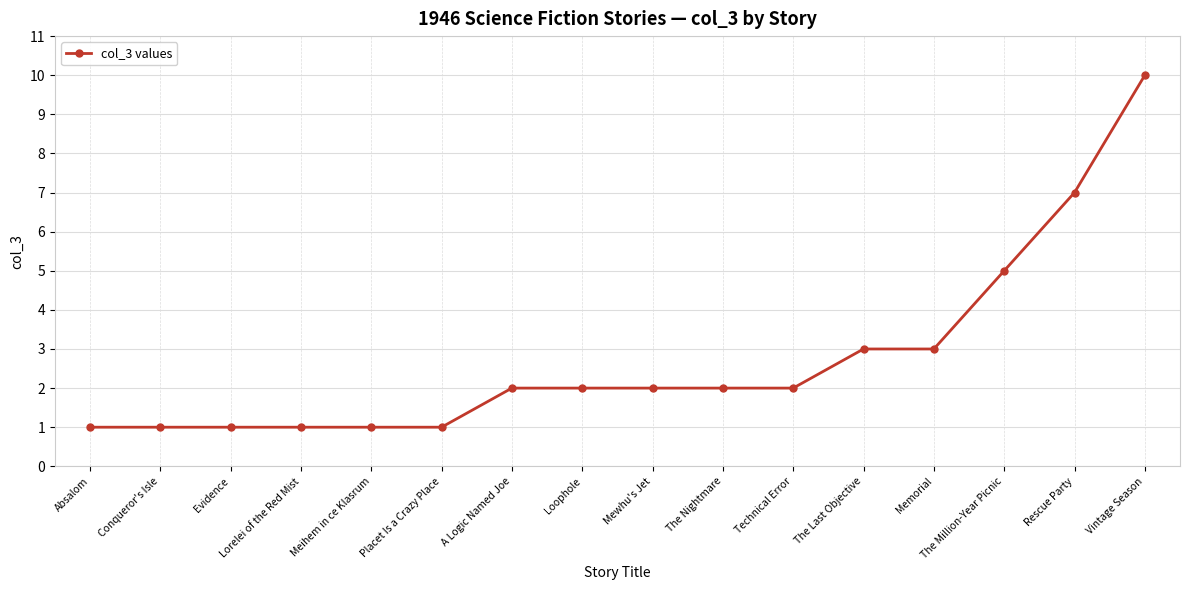

What is the average value?

3